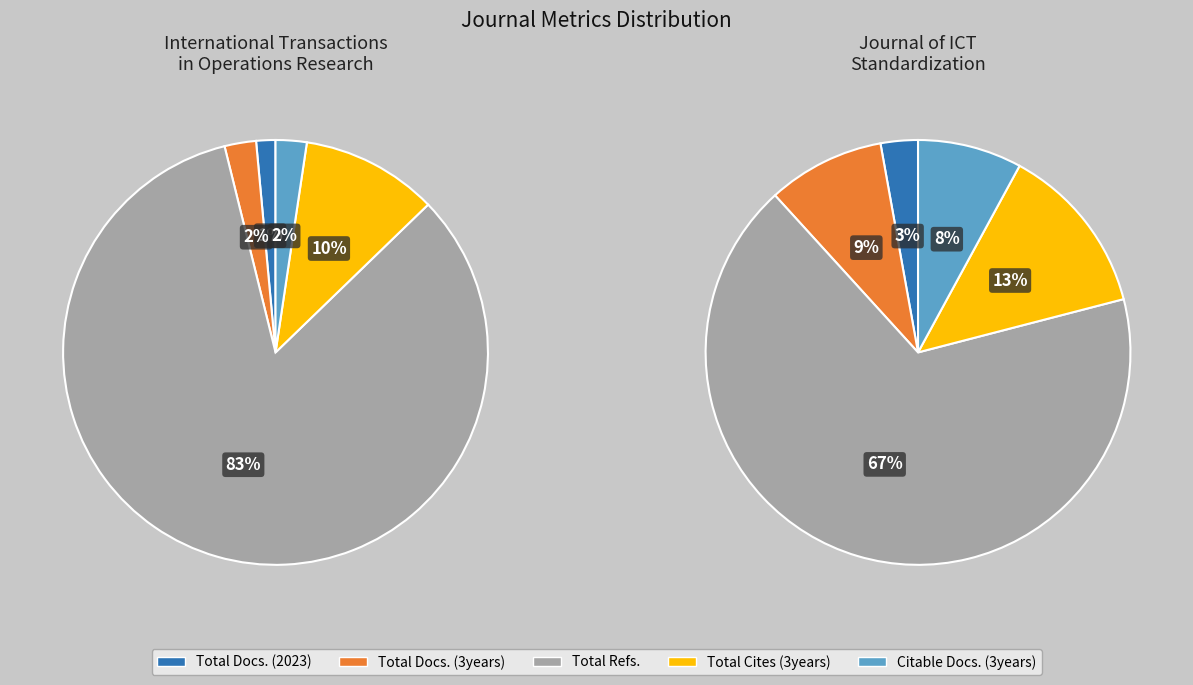

What portion of the pie excludes Total Cites (3years)?

89.6%